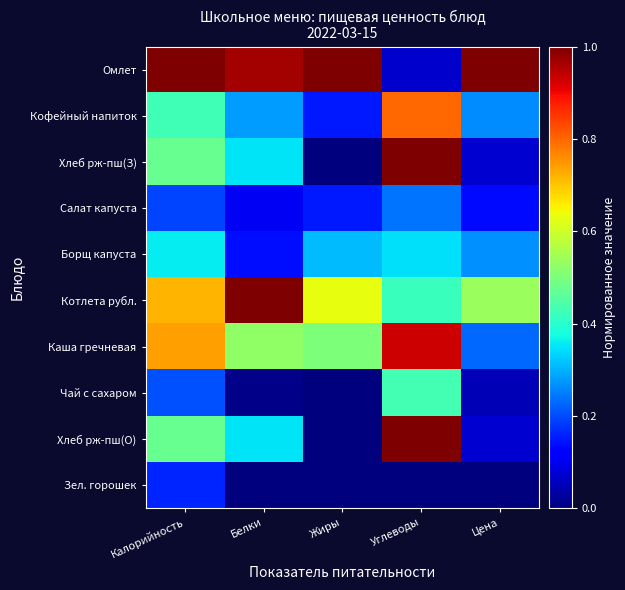

Between Калорийность and Цена, which series saw the biggest shift?

Каша гречневая